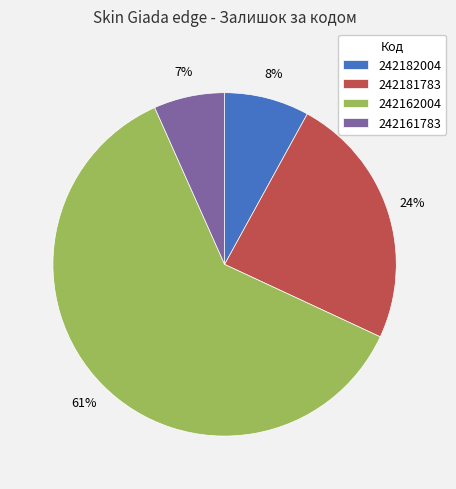

To the nearest percent, what is the average slice percentage?

25%